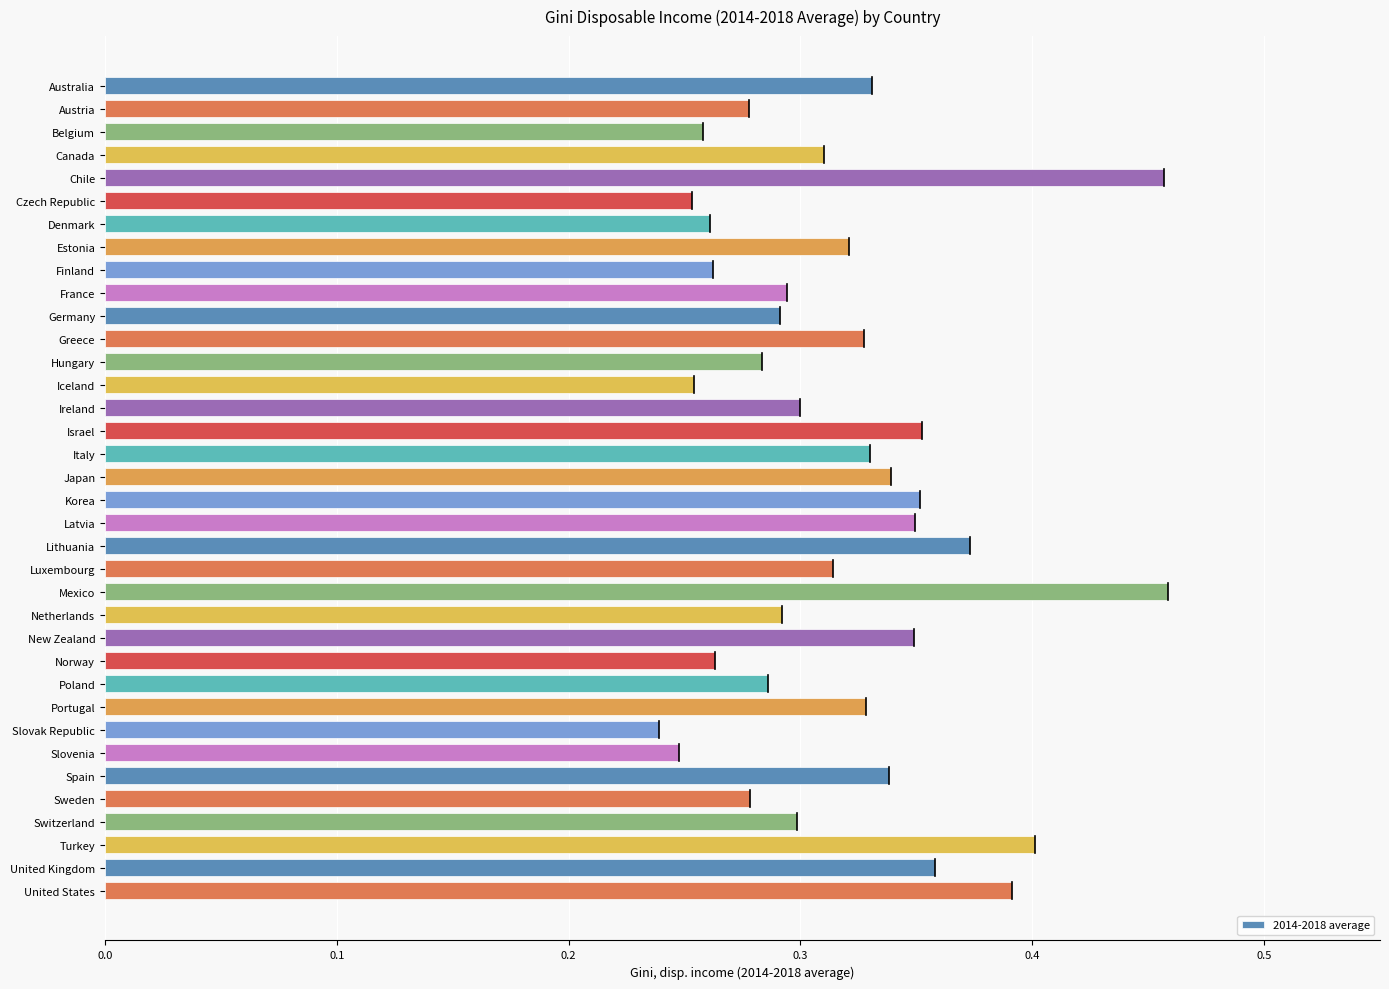

What is the sum of the values at Slovak Republic and Luxembourg?

0.6